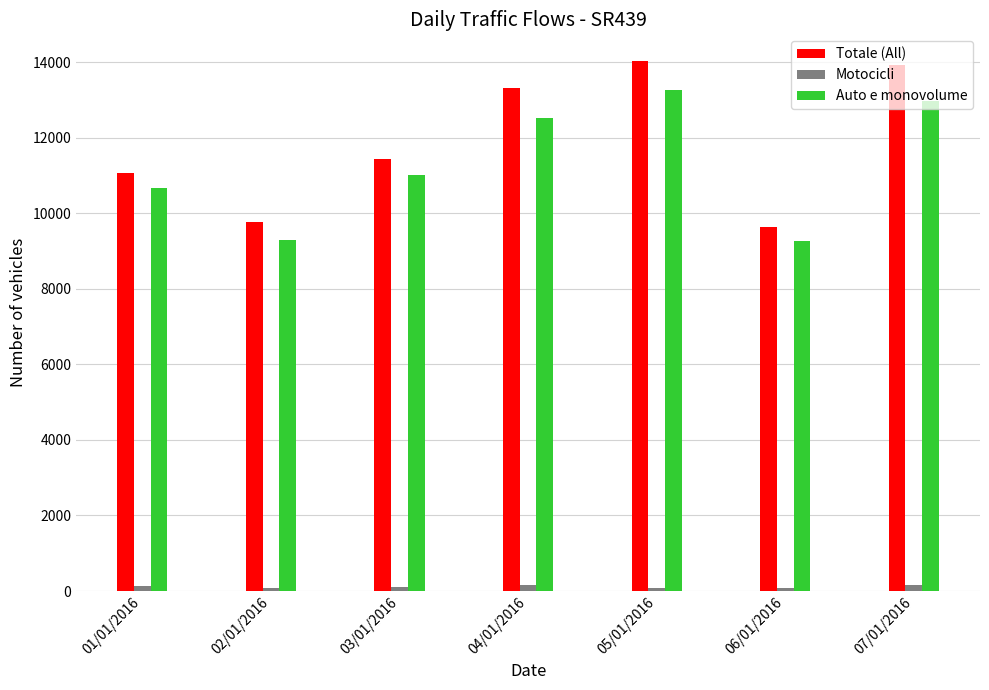

What is the difference between the maximum and second lowest values in the Motocicli series?

66